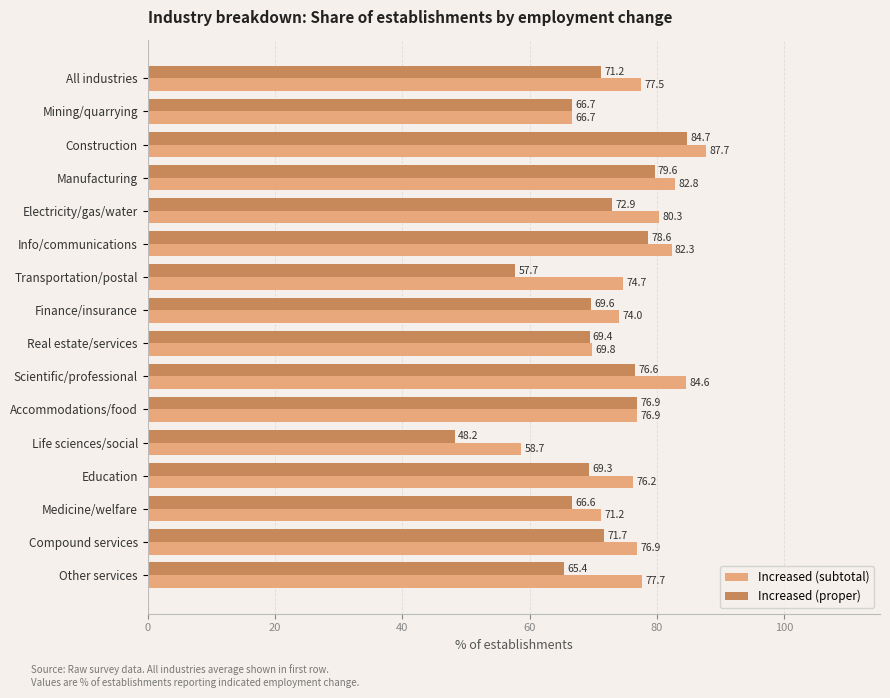

At Real estate/services, list the series in order from smallest to largest.

Increased (proper), Increased (subtotal)